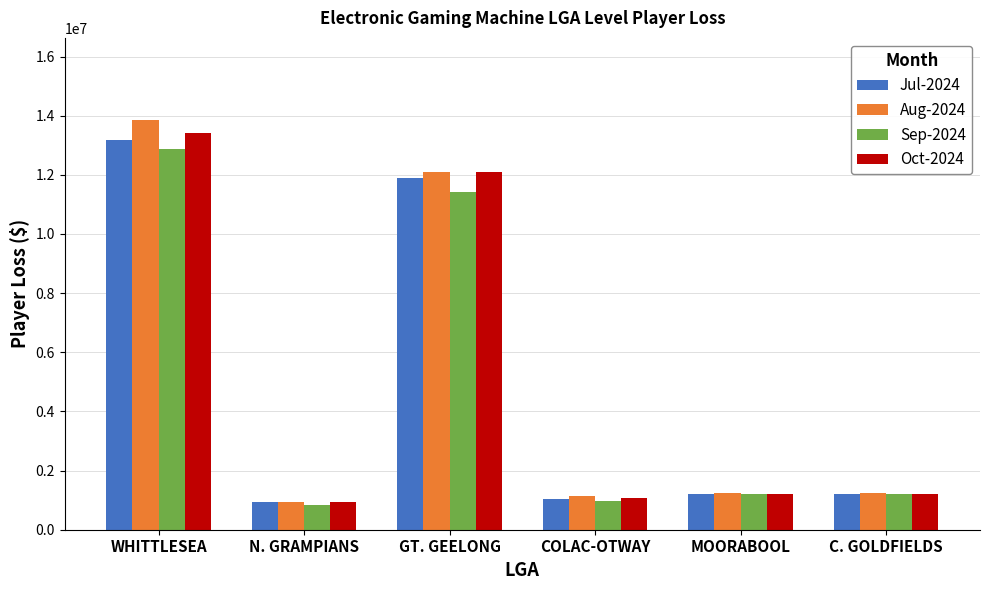

What is the sum of the Aug-2024 values at GT. GEELONG and MOORABOOL?

13334295.8